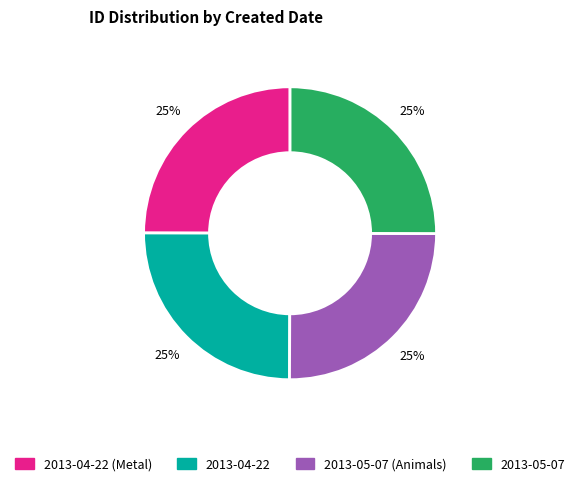

What is the ratio of the value at 2013-05-07 to the value at 2013-04-22?

1.0